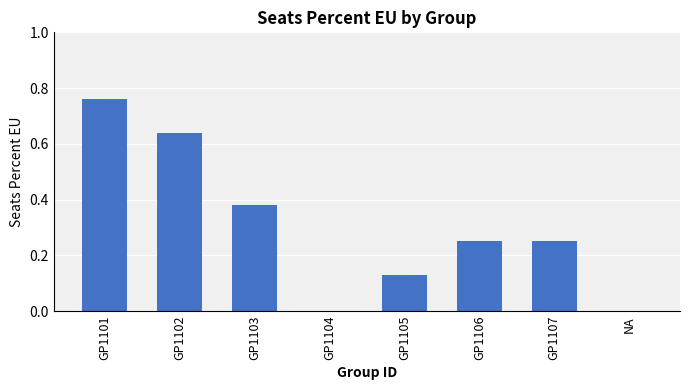

Which category has the highest value across all series?

GP1101